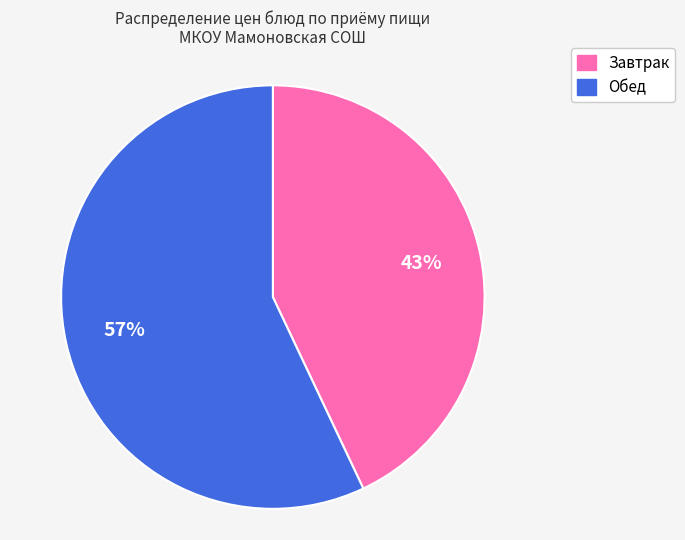

To the nearest percent, what percentage of the pie is Обед?

57%